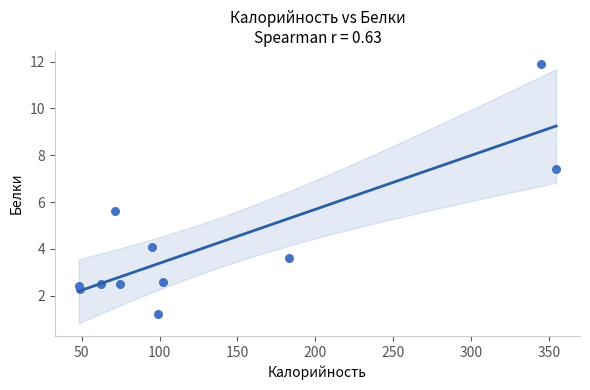

What Y value in the scatter plot is closest to 6?

5.6